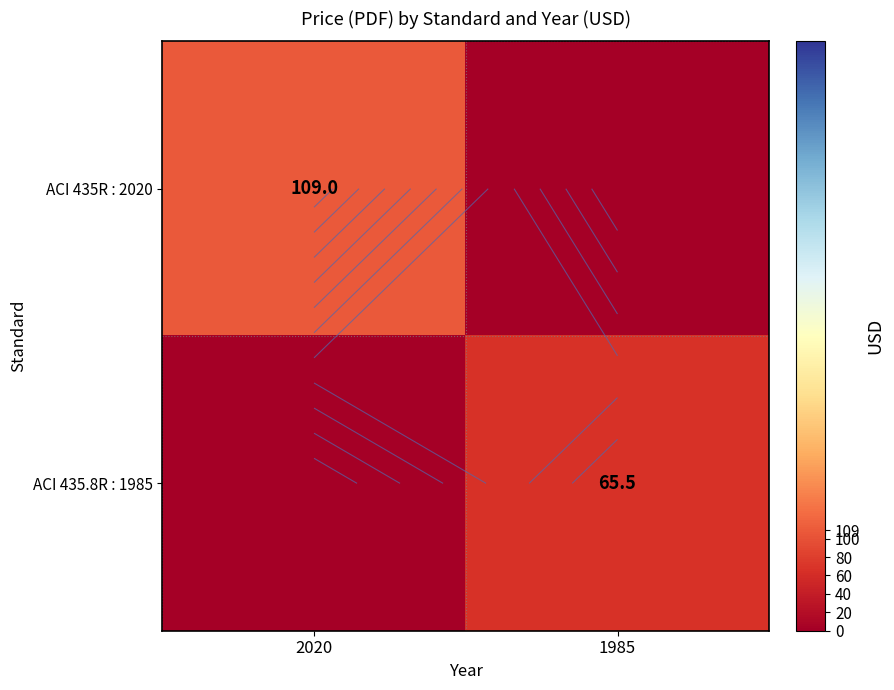

Between 2020 and 1985, which series saw the biggest shift?

ACI 435R : 2020